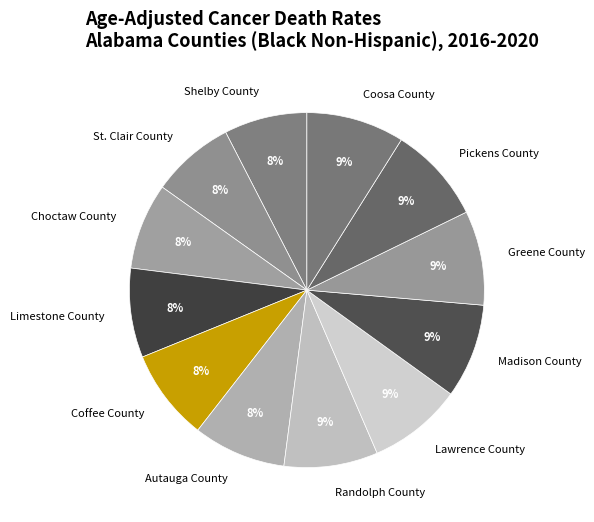

Count the number of slices in the pie.

12